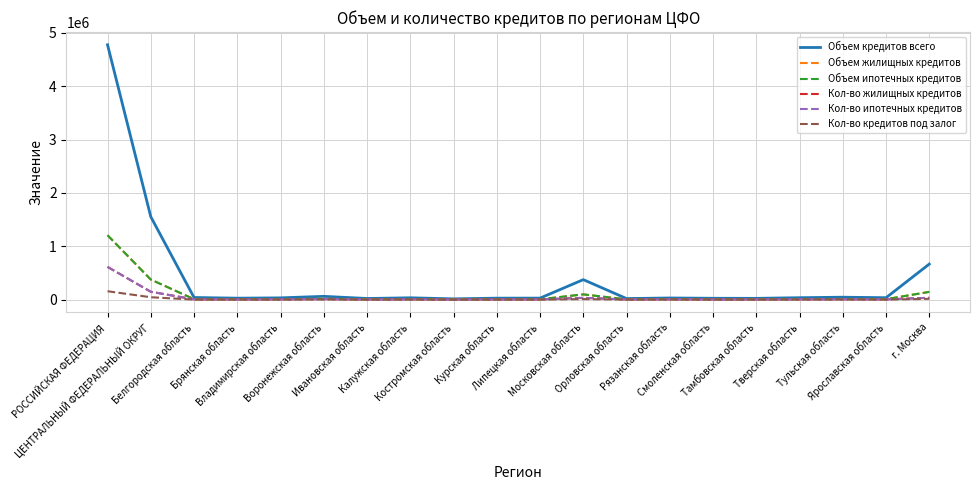

At which category is the sum across all series the highest?

РОССИЙСКАЯ ФЕДЕРАЦИЯ